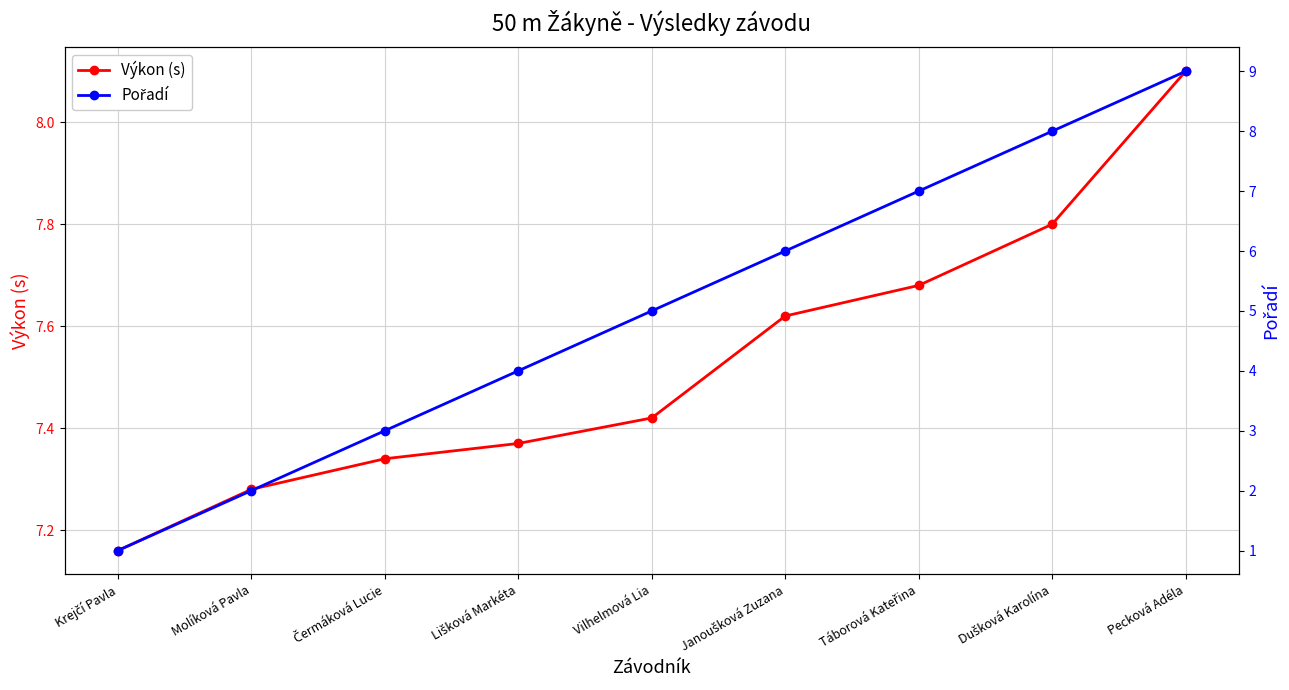

At which category is the sum across all series the highest?

Pecková Adéla